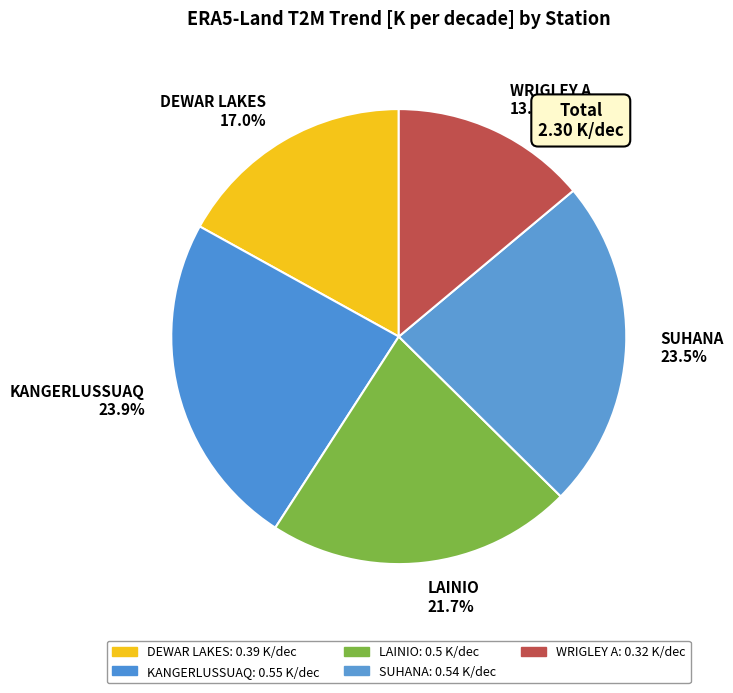

Does SUHANA represent more than half of the total?

No